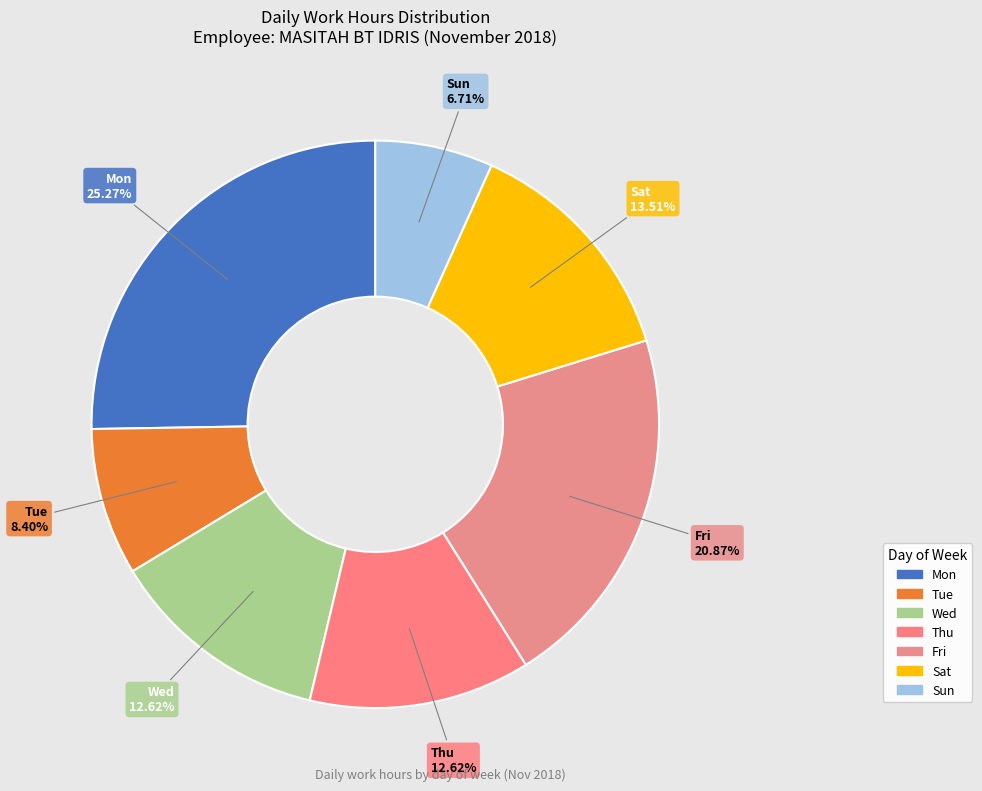

How many slices are in this pie chart?

7